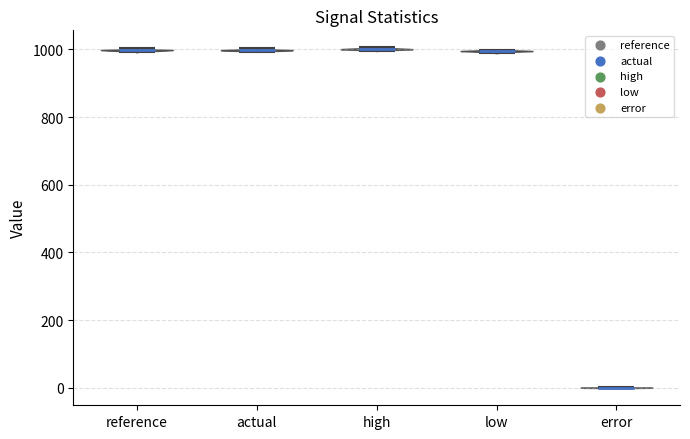

Reading left to right, read every violin against the y-axis: where its median line is, and the lowest and highest points it reaches. The values are not printed on the chart, so give them approximately, as read against the axis.

reference: median line 1000, lowest point 1000, highest point 1000
actual: median line 1000, lowest point 1000, highest point 1000
high: median line 1000, lowest point 1000, highest point 1000
low: median line 1000, lowest point 980, highest point 1000
error: median line 0, lowest point 0, highest point 0